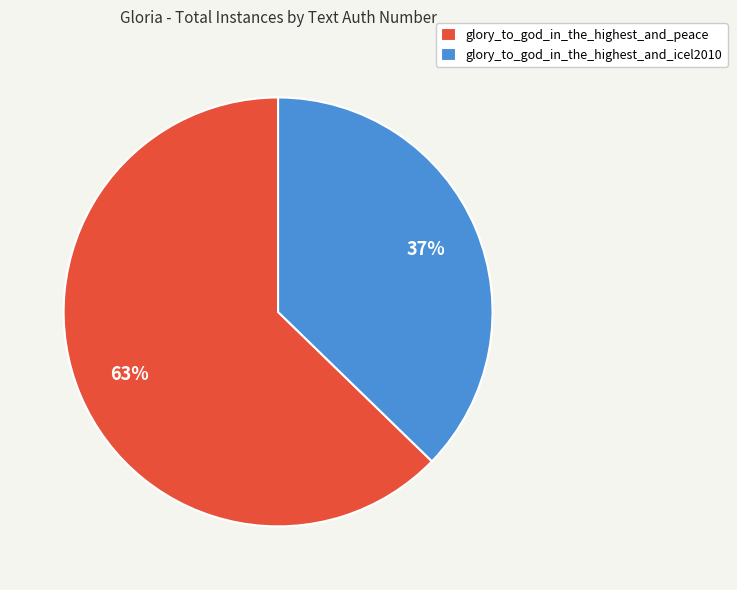

The glory_to_god_in_the_highest_and_icel2010 slice represents 37% of the pie. True or false?

True